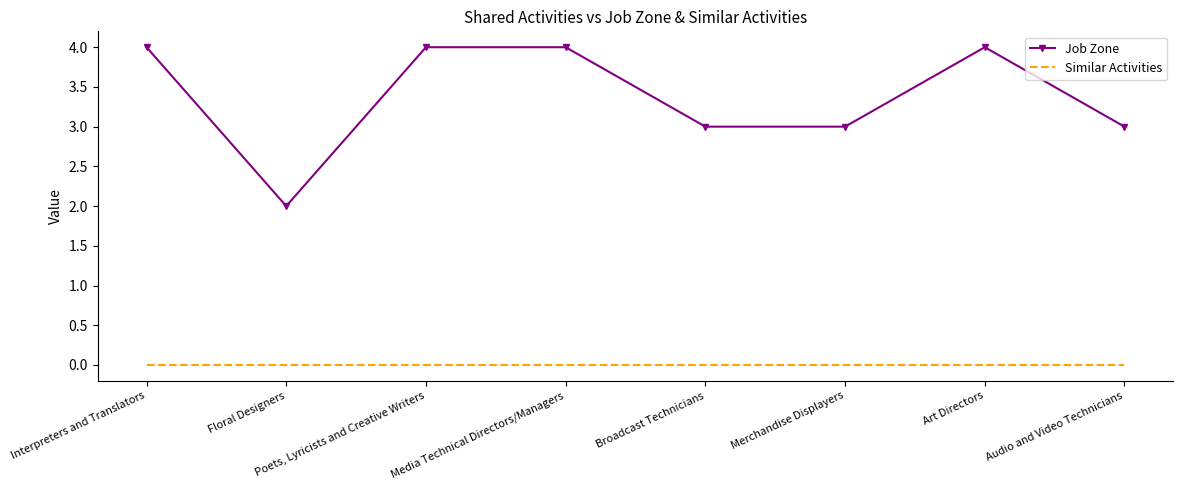

True or false: Job Zone and Similar Activities cross at least once.

False